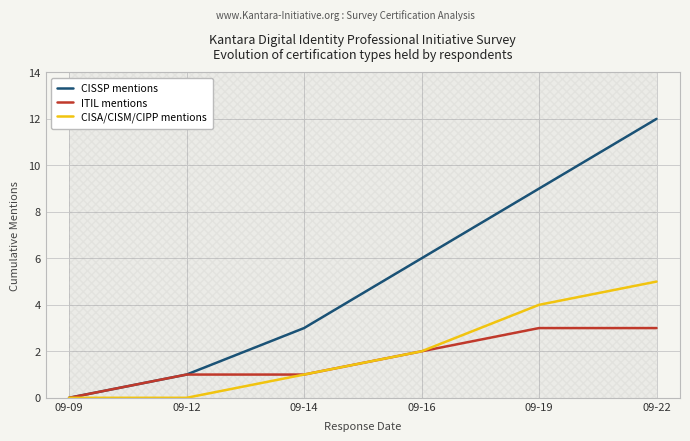

At which label is CISA/CISM/CIPP mentions closest to 2?

09-16